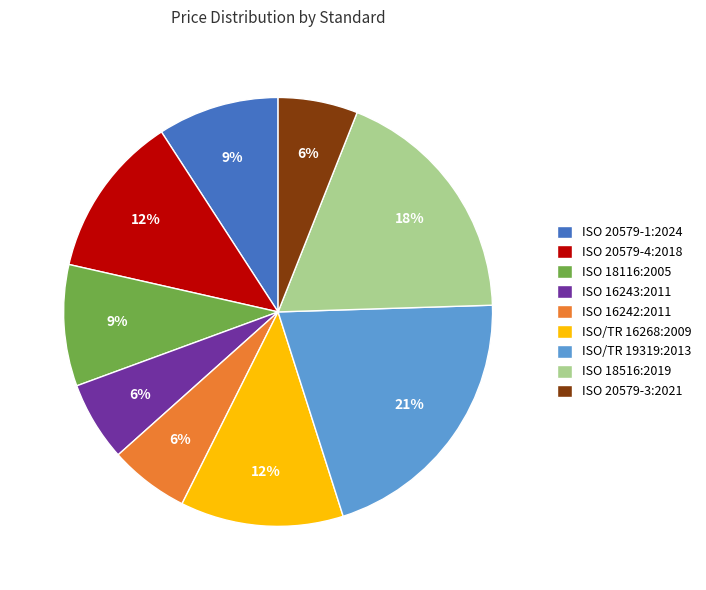

How many segments does this pie chart have?

9